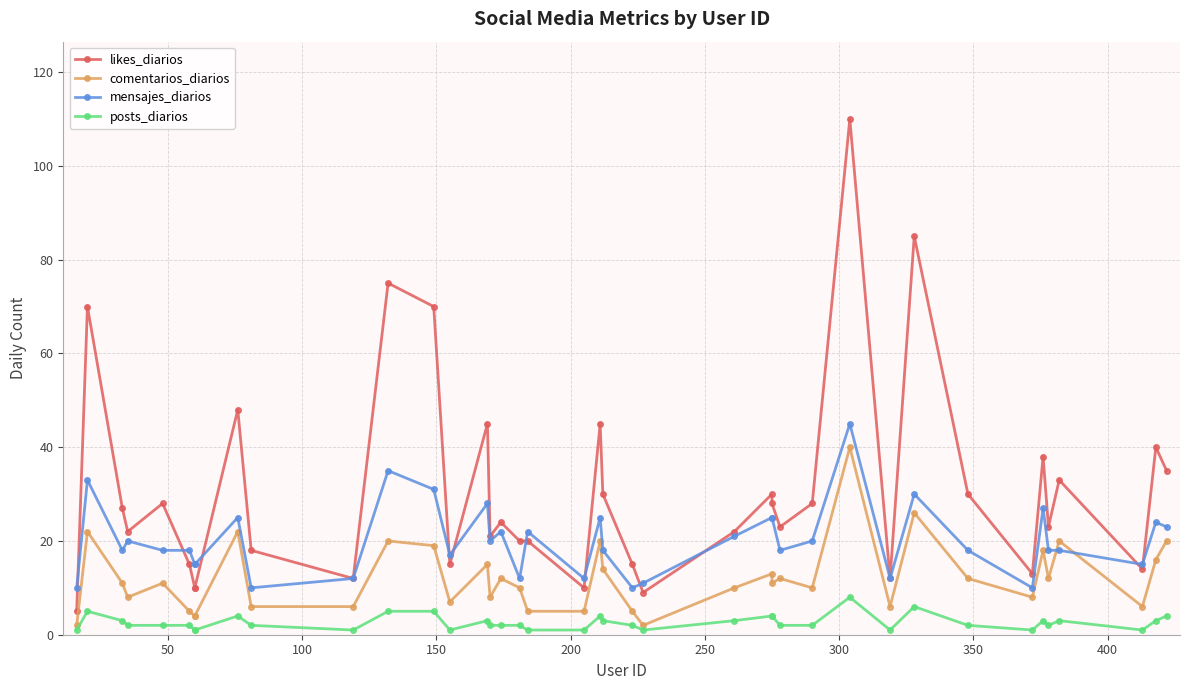

How many values in the comentarios_diarios series are below 11?

19